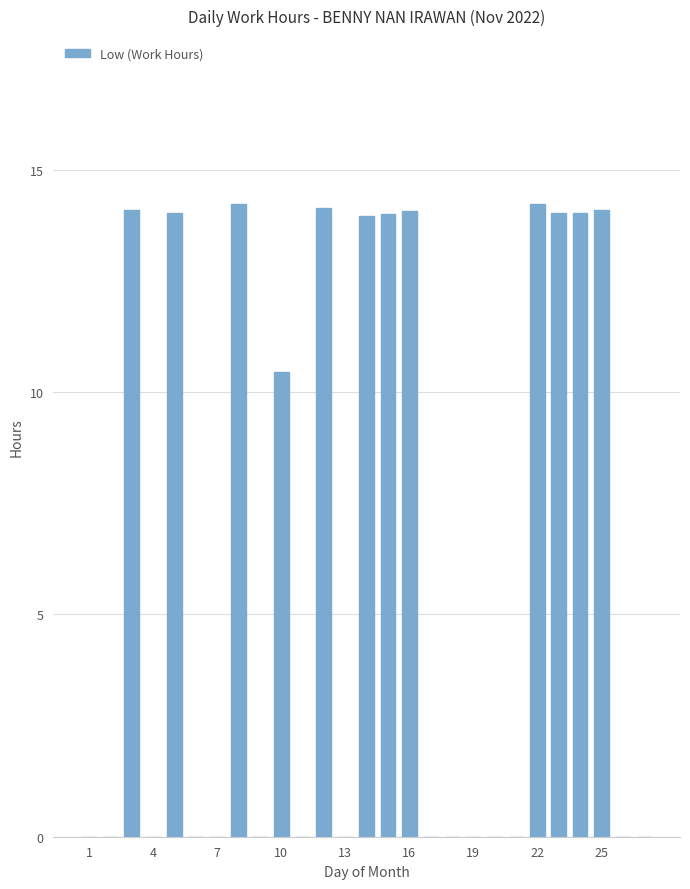

What is the maximum value shown in the chart?

14.2